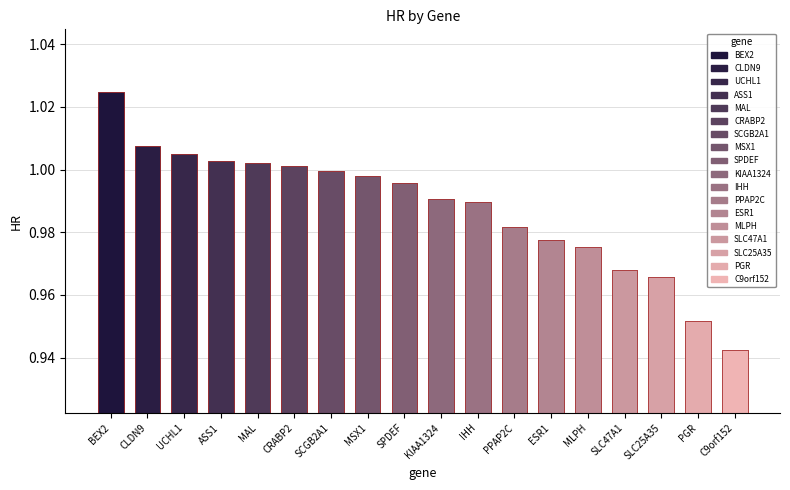

At which category does the chart reach its peak across all series?

BEX2